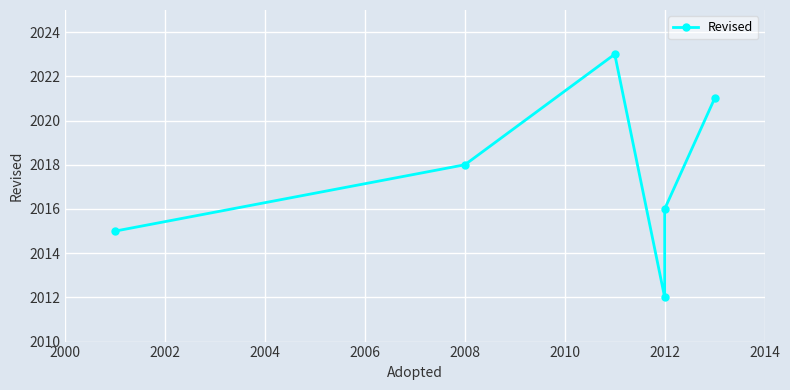

What is the maximum value shown in the chart?

2023